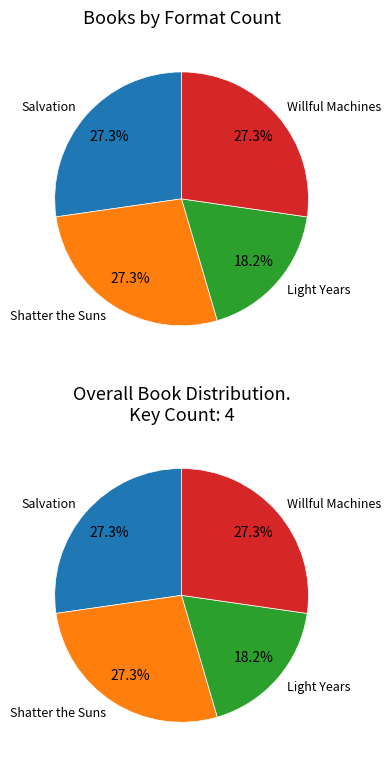

What is the largest slice in the pie chart?

Salvation